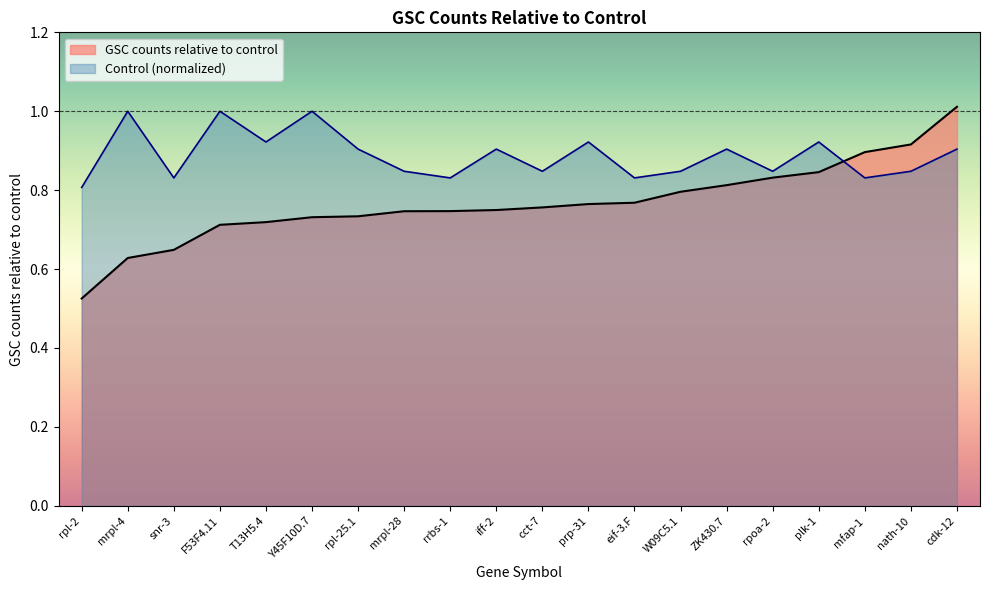

What is the value of the 17th point from the left?

0.8